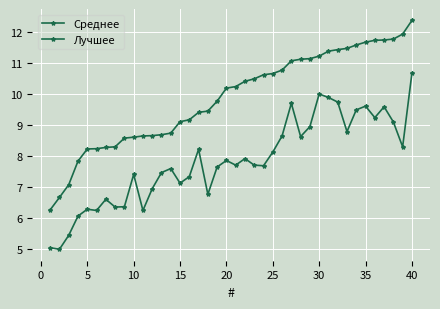

What is the difference between the maximum and second lowest values in the Среднее series?

5.7